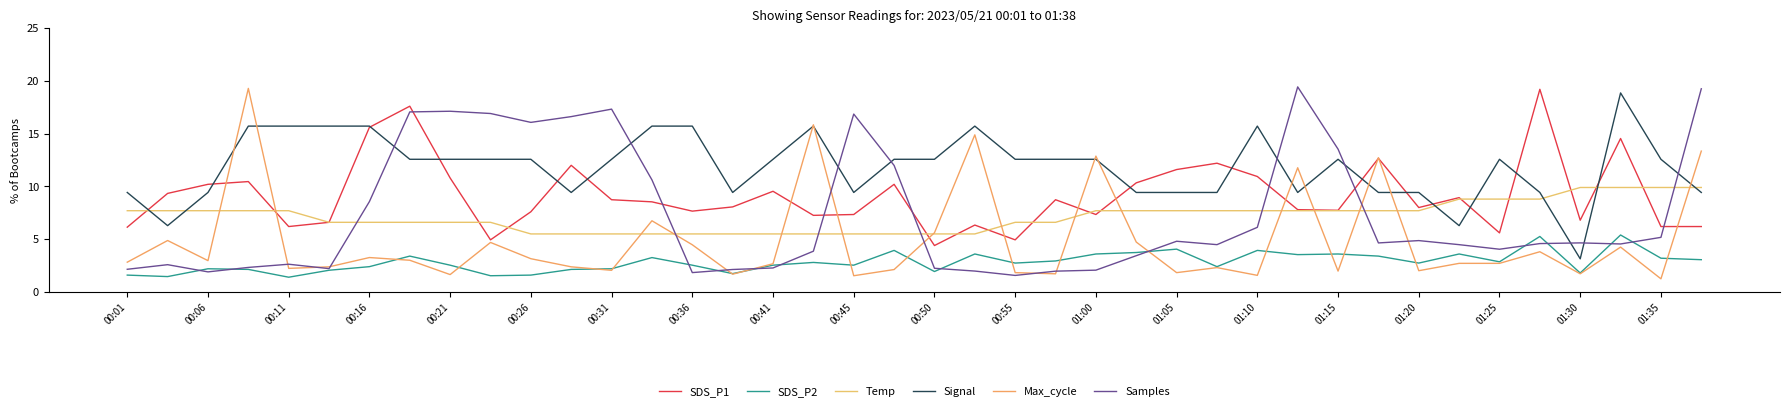

After their last crossing, which series has the higher values: Samples or Max_cycle?

Samples